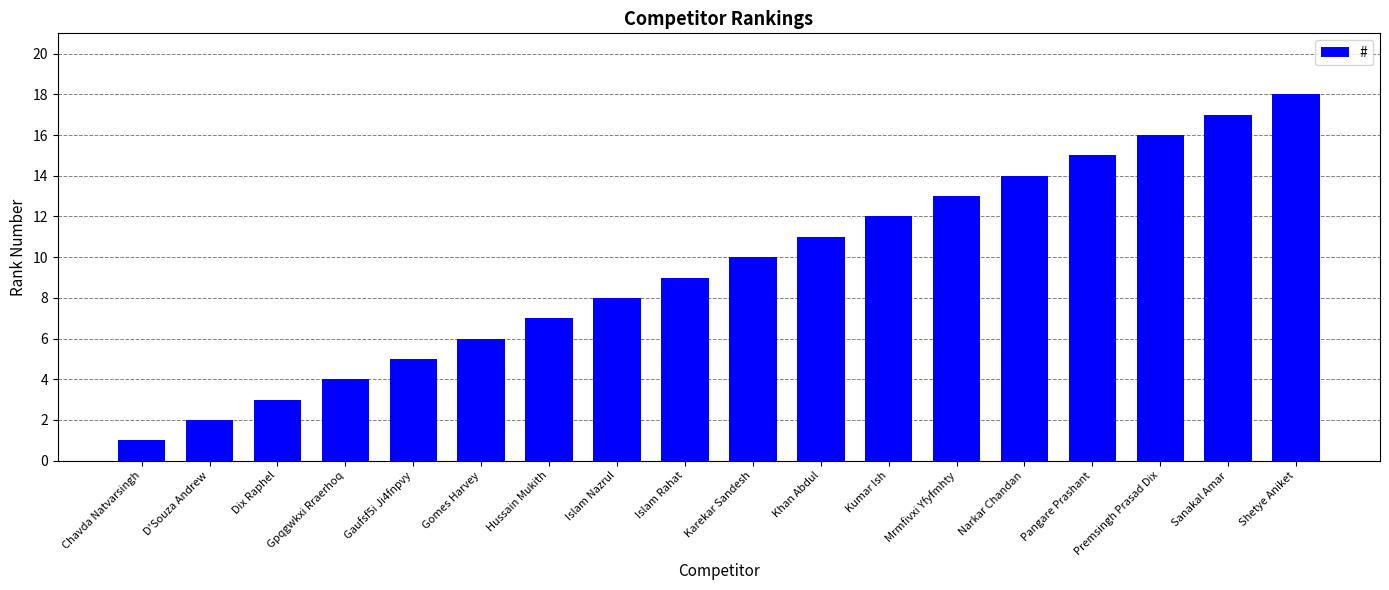

What is the sum of the values at Hussain Mukith and Gpqgwkxi Rraerhoq?

11